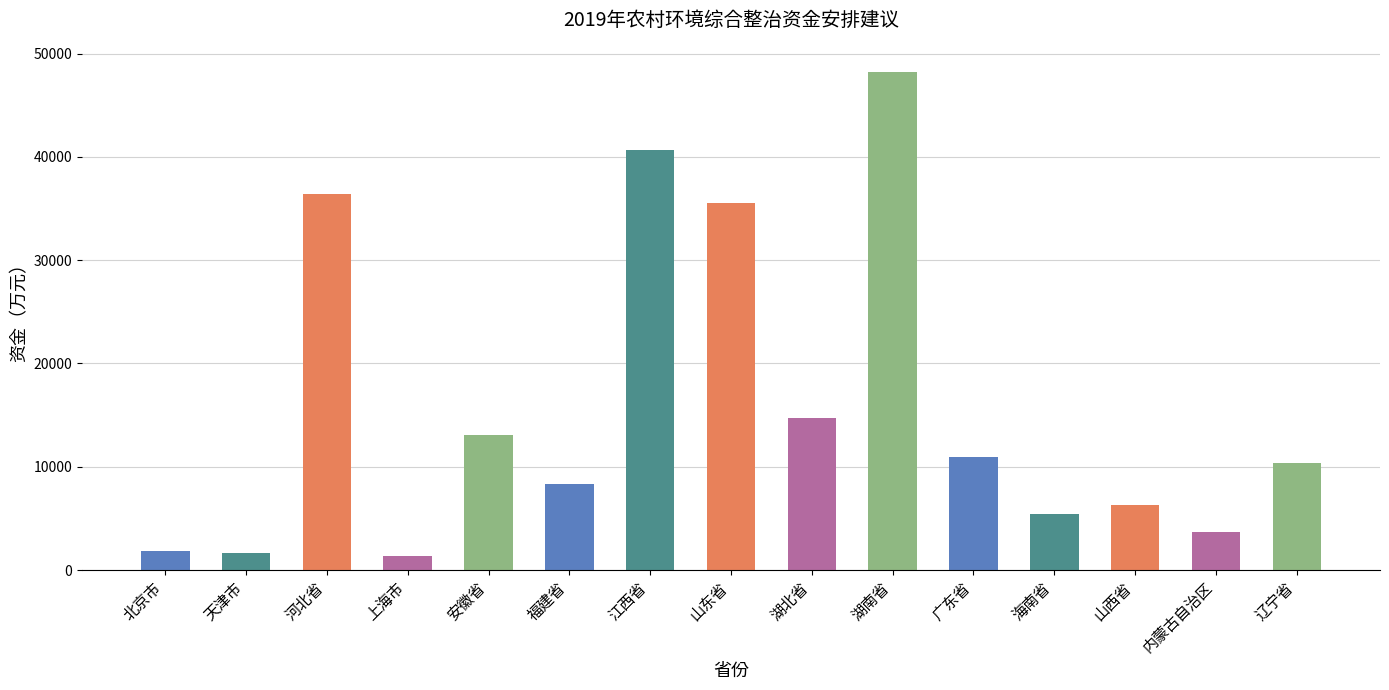

What is the sum of the values at 江西省 and 天津市?

42364